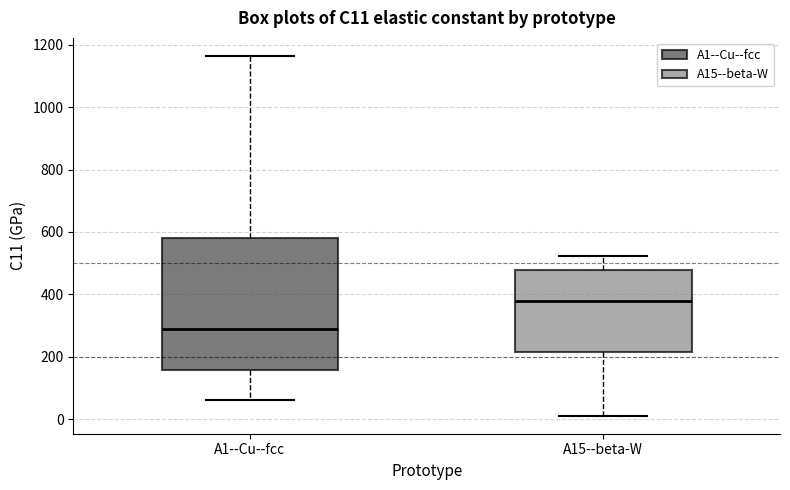

Reading left to right, transcribe this box plot: for each box, give where its median line is, the range the box spans, and where its two whiskers end, as read against the y-axis. The values are not printed on the chart, so give them approximately, as read against the axis.

A1--Cu--fcc: median 280, box 160 to 580, whiskers 60 to 1160
A15--beta-W: median 380, box 220 to 480, whiskers 20 to 520